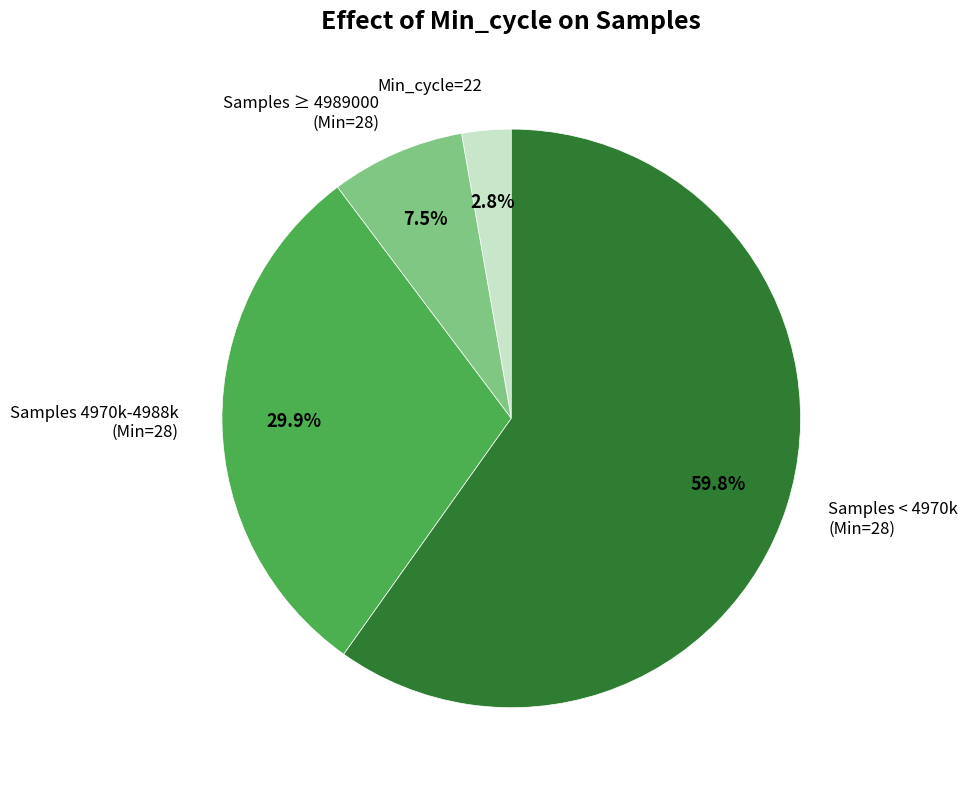

Which slice is the largest?

Samples < 4970k (Min=28)